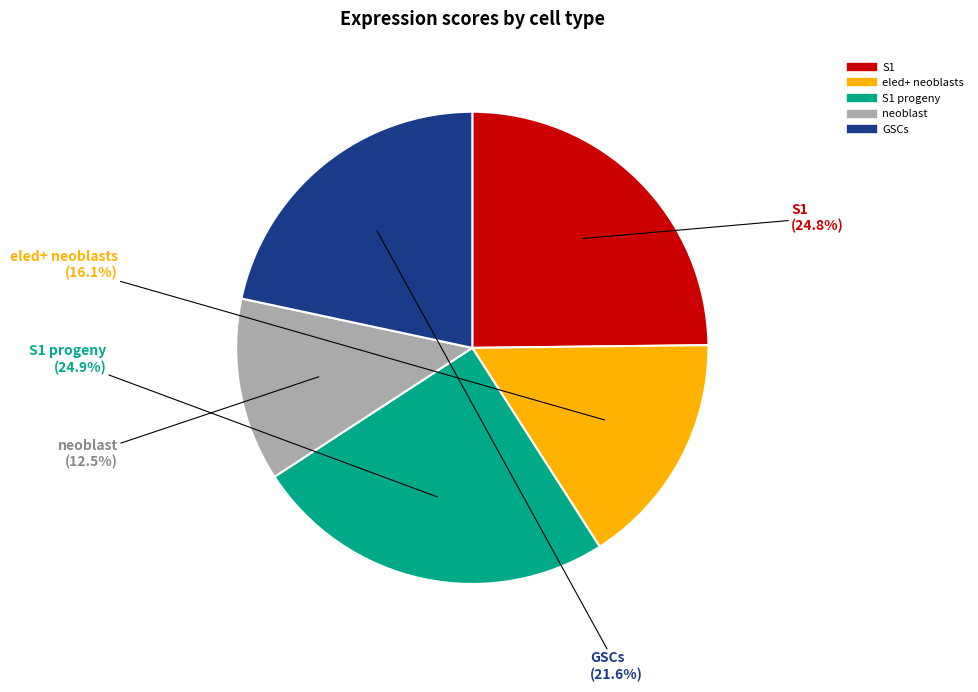

Is there a majority slice in this chart?

No